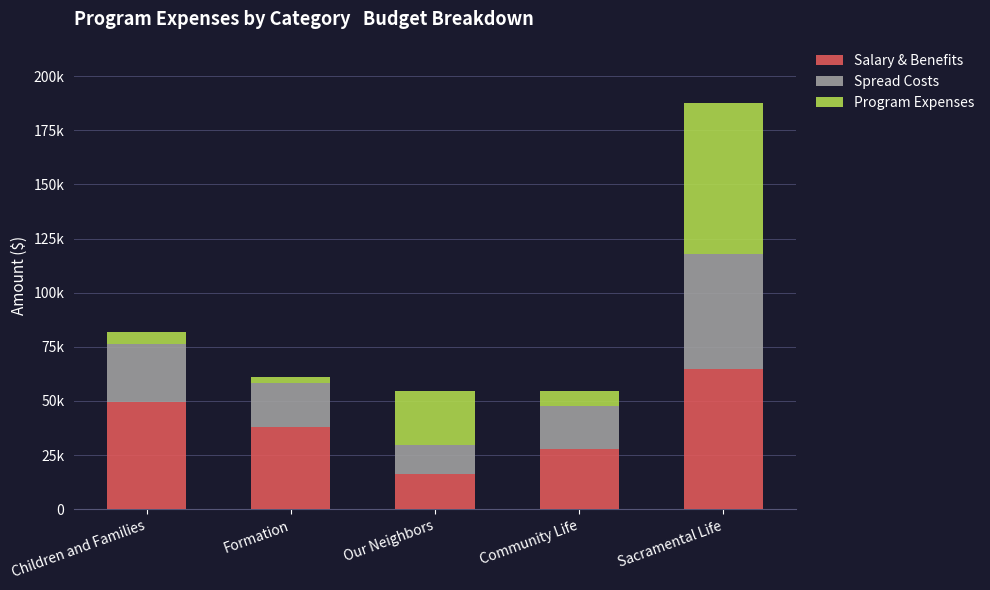

What is the label of the 4th bar from the right?

Formation